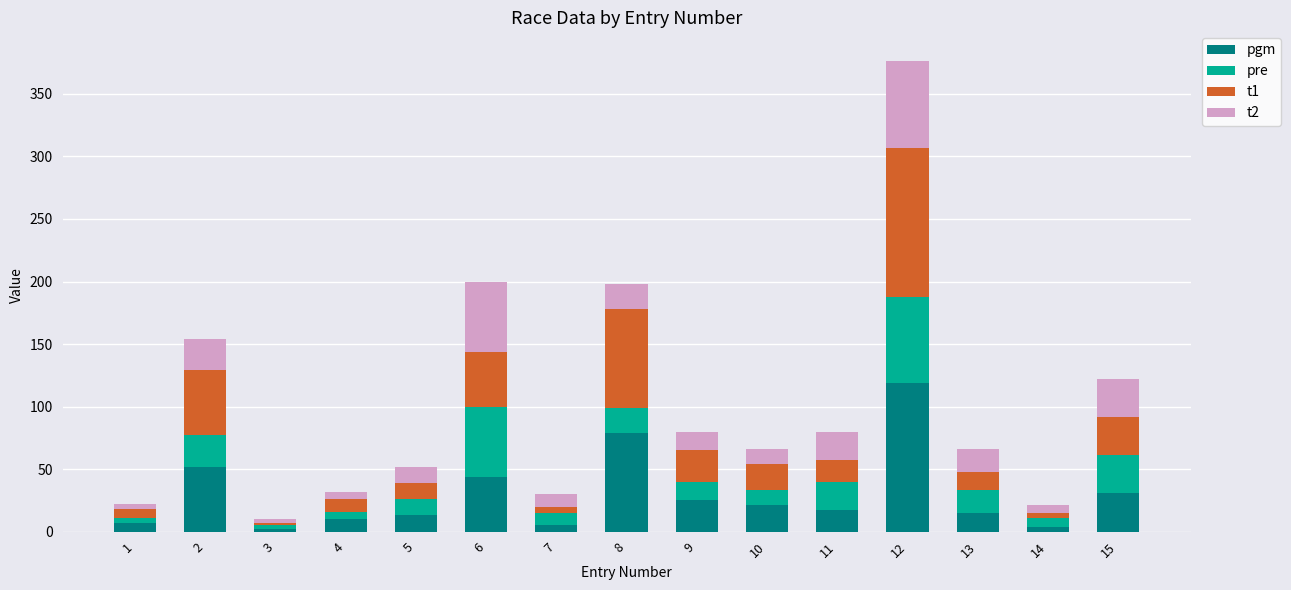

What is the difference between the maximum and minimum values in the pgm series?

117.0